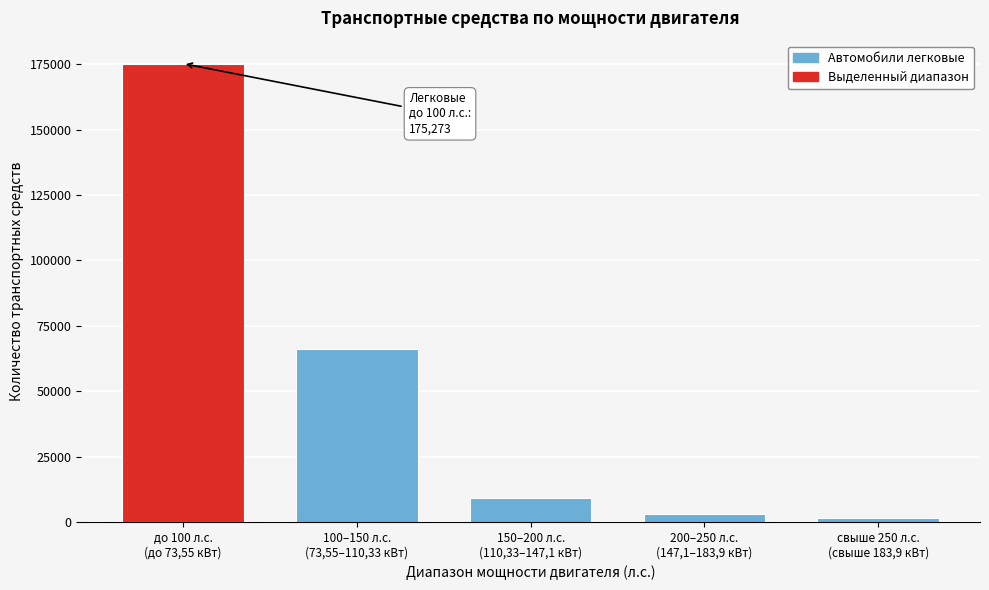

Reading left to right, what are all the values shown in this chart?

175273	66297	9256	2861	1358